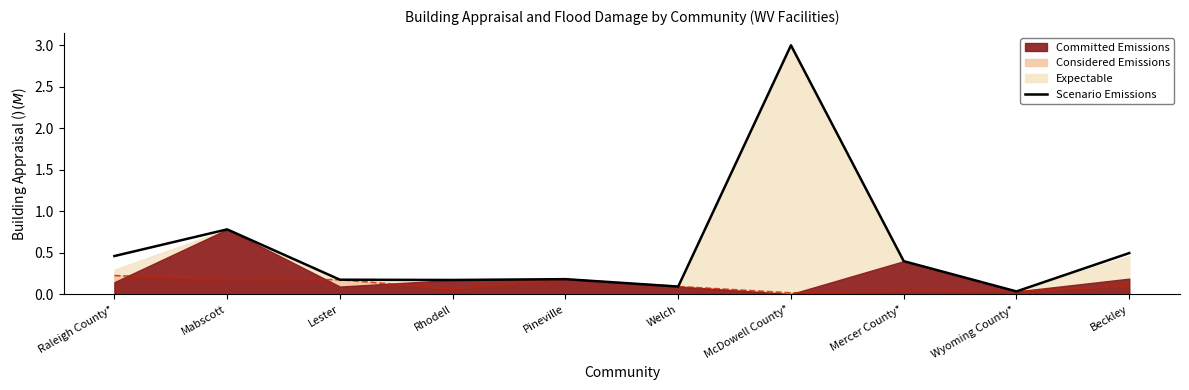

Reading left to right, extract all data points from this chart.

Raleigh County*=0.5	Mabscott=0.8	Lester=0.2	Rhodell=0.2	Pineville=0.2	Welch=0.1	McDowell County*=3.0	Mercer County*=0.4	Wyoming County*=0.0	Beckley=0.5